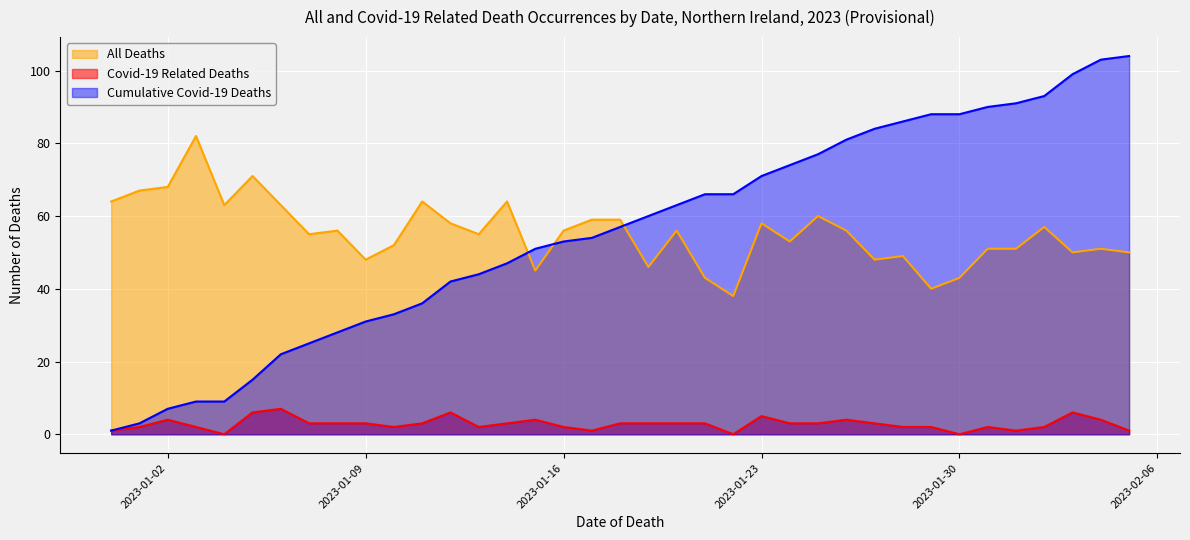

Reading left to right, extract all data points from this chart.

All Deaths: 2022-12-31=64	2023-01-01=67	2023-01-02=68	2023-01-03=82	2023-01-04=63	2023-01-05=71	2023-01-06=63	2023-01-07=55	2023-01-08=56	2023-01-09=48	2023-01-10=52	2023-01-11=64	2023-01-12=58	2023-01-13=55	2023-01-14=64	2023-01-15=45	2023-01-16=56	2023-01-17=59	2023-01-18=59	2023-01-19=46	2023-01-20=56	2023-01-21=43	2023-01-22=38	2023-01-23=58	2023-01-24=53	2023-01-25=60	2023-01-26=56	2023-01-27=48	2023-01-28=49	2023-01-29=40	2023-01-30=43	2023-01-31=51	2023-02-01=51	2023-02-02=57	2023-02-03=50	2023-02-04=51	2023-02-05=50
Covid-19 Related Deaths: 2022-12-31=1	2023-01-01=2	2023-01-02=4	2023-01-03=2	2023-01-04=0	2023-01-05=6	2023-01-06=7	2023-01-07=3	2023-01-08=3	2023-01-09=3	2023-01-10=2	2023-01-11=3	2023-01-12=6	2023-01-13=2	2023-01-14=3	2023-01-15=4	2023-01-16=2	2023-01-17=1	2023-01-18=3	2023-01-19=3	2023-01-20=3	2023-01-21=3	2023-01-22=0	2023-01-23=5	2023-01-24=3	2023-01-25=3	2023-01-26=4	2023-01-27=3	2023-01-28=2	2023-01-29=2	2023-01-30=0	2023-01-31=2	2023-02-01=1	2023-02-02=2	2023-02-03=6	2023-02-04=4	2023-02-05=1
Cumulative Covid-19 Deaths: 2022-12-31=1	2023-01-01=3	2023-01-02=7	2023-01-03=9	2023-01-04=9	2023-01-05=15	2023-01-06=22	2023-01-07=25	2023-01-08=28	2023-01-09=31	2023-01-10=33	2023-01-11=36	2023-01-12=42	2023-01-13=44	2023-01-14=47	2023-01-15=51	2023-01-16=53	2023-01-17=54	2023-01-18=57	2023-01-19=60	2023-01-20=63	2023-01-21=66	2023-01-22=66	2023-01-23=71	2023-01-24=74	2023-01-25=77	2023-01-26=81	2023-01-27=84	2023-01-28=86	2023-01-29=88	2023-01-30=88	2023-01-31=90	2023-02-01=91	2023-02-02=93	2023-02-03=99	2023-02-04=103	2023-02-05=104